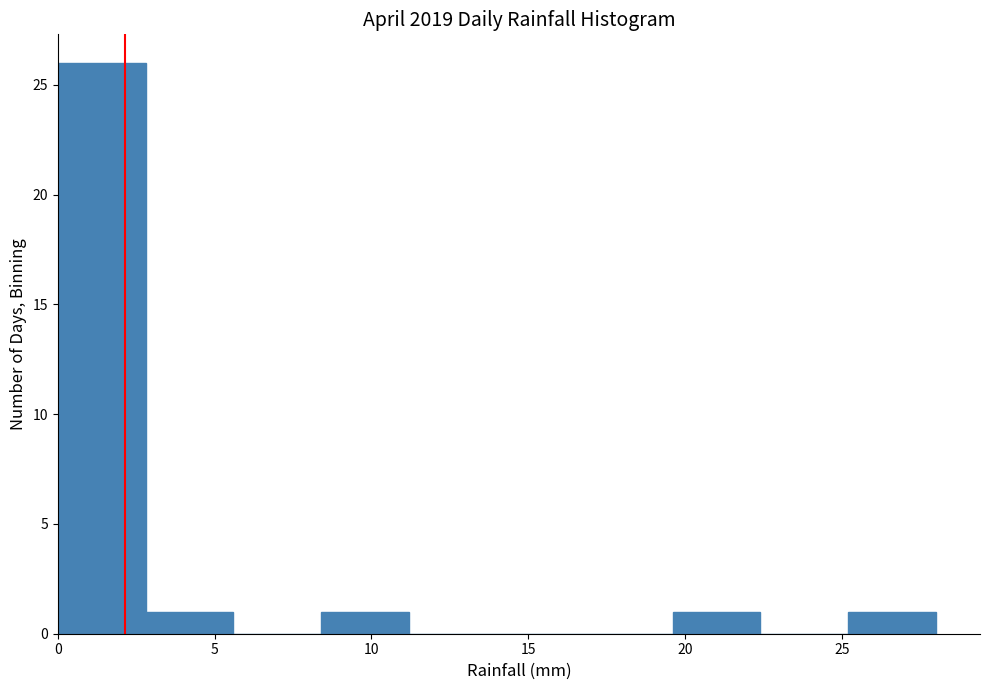

Over which range of the x-axis is the bar tallest?

0.0 to 2.8